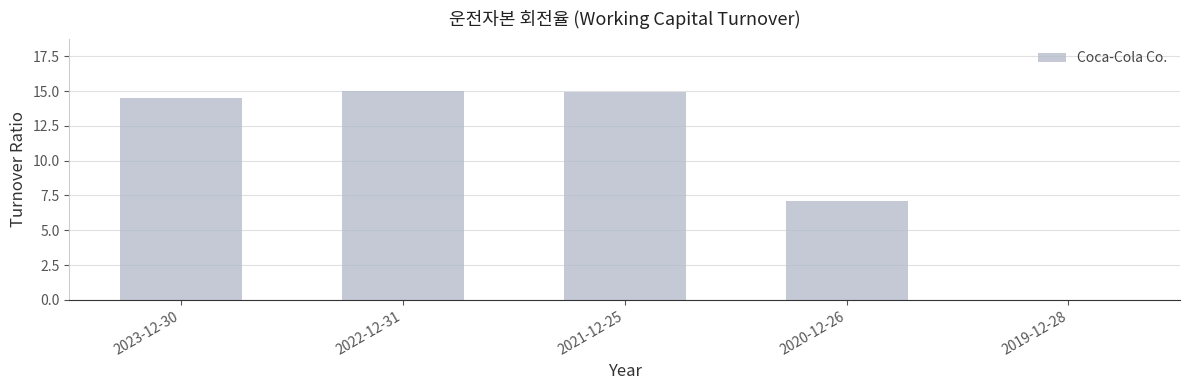

What is the change in value from 2022-12-31 to 2021-12-25?

-0.1